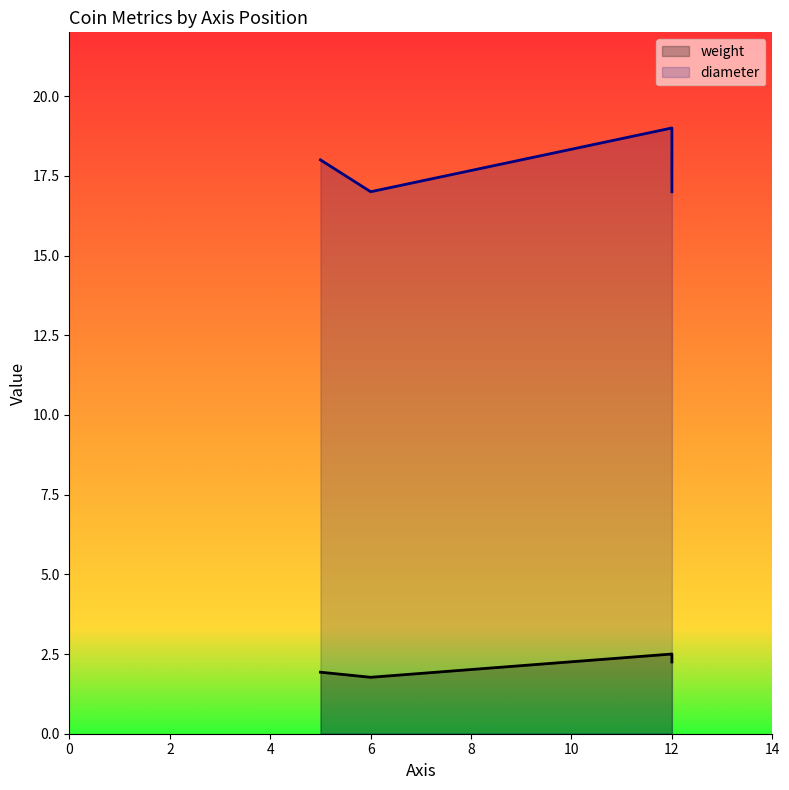

Count the number of categories in the chart.

4